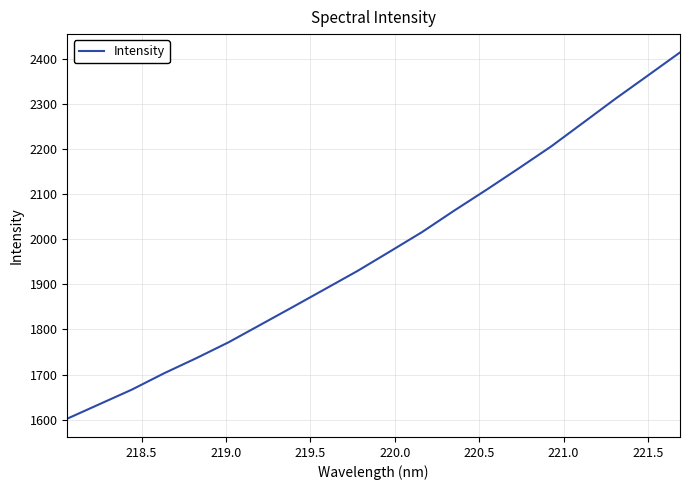

True or false: the data has more than 2 interior local peaks.

False